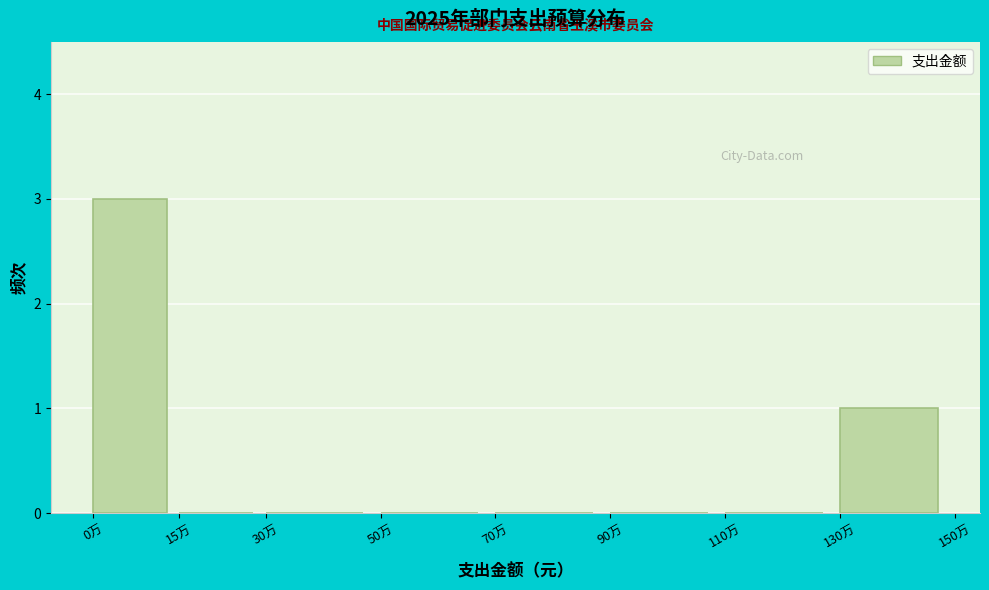

Reading left to right, transcribe all the data shown in this chart.

0万=3	15万=0	30万=0	50万=0	70万=0	90万=0	110万=0	130万=1